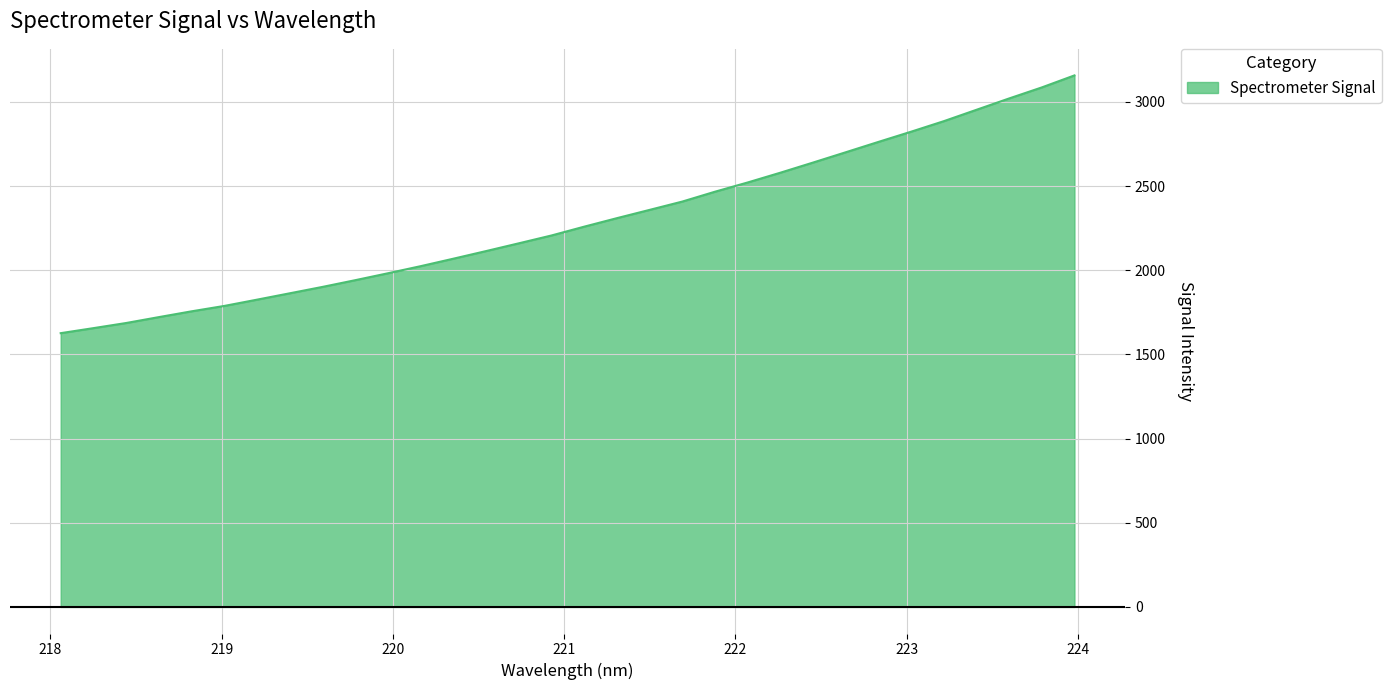

Does the chart display data point markers on the line(s)?

No